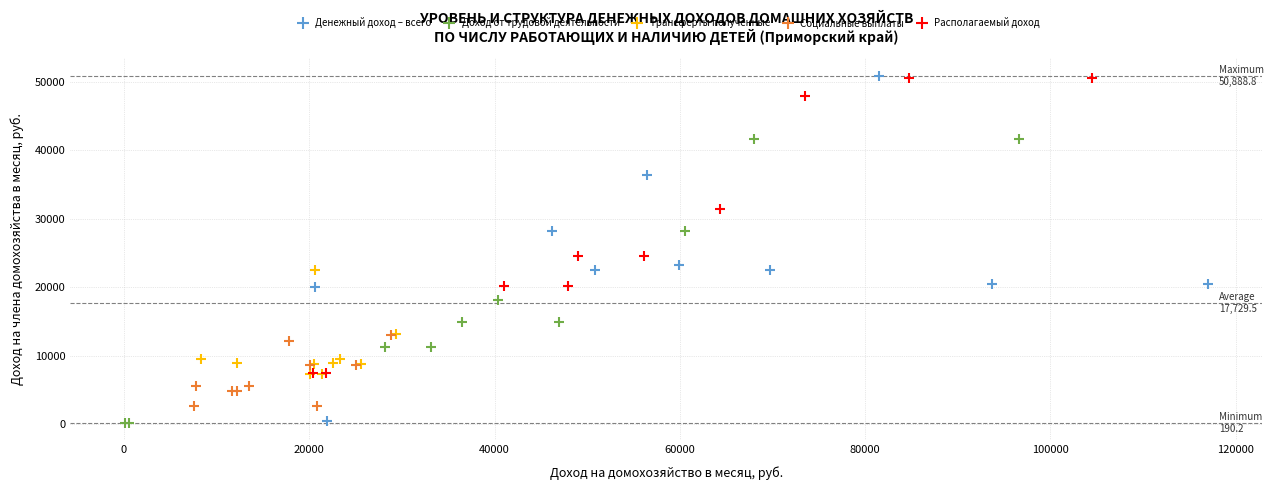

Which series has the largest Y range (max minus min)?

Денежный доход – всего